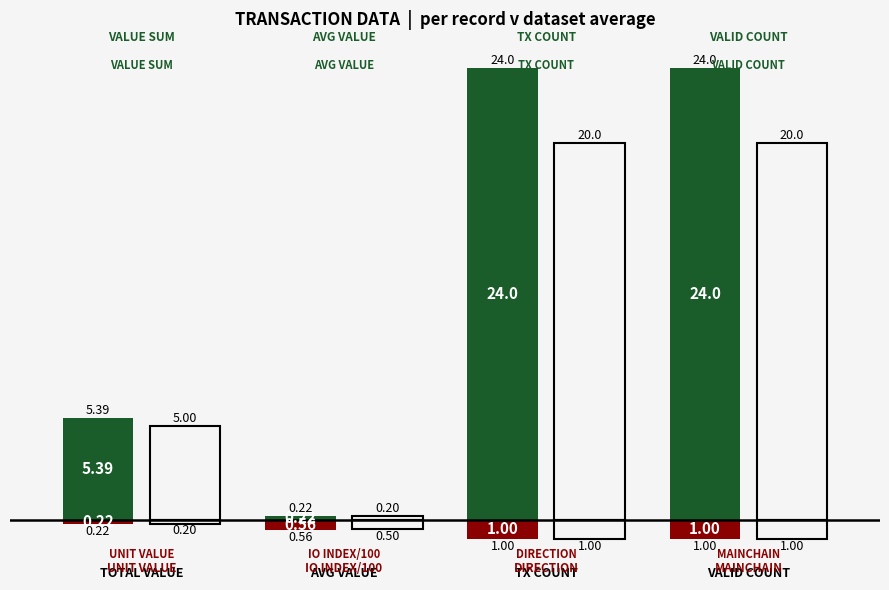

Reading left to right, transcribe all the data shown in this chart.

team_top: TOTAL VALUE=5.4	AVG VALUE=0.2	TX COUNT=24.0	VALID COUNT=24.0
league_top: TOTAL VALUE=5.0	AVG VALUE=0.2	TX COUNT=20.0	VALID COUNT=20.0
team_bot: TOTAL VALUE=-0.2	AVG VALUE=-0.6	TX COUNT=-1.0	VALID COUNT=-1.0
league_bot: TOTAL VALUE=-0.2	AVG VALUE=-0.5	TX COUNT=-1.0	VALID COUNT=-1.0